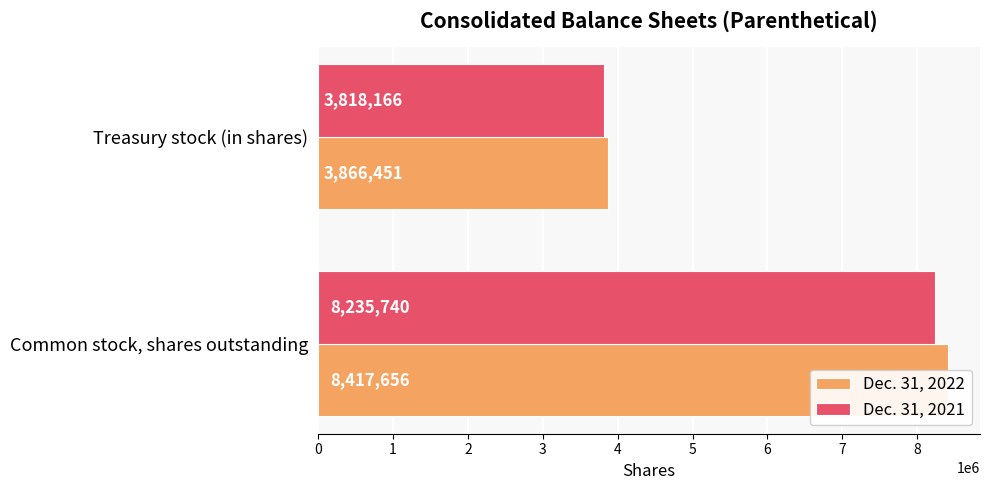

Which series changed the most between 0 and 1?

Dec. 31, 2022